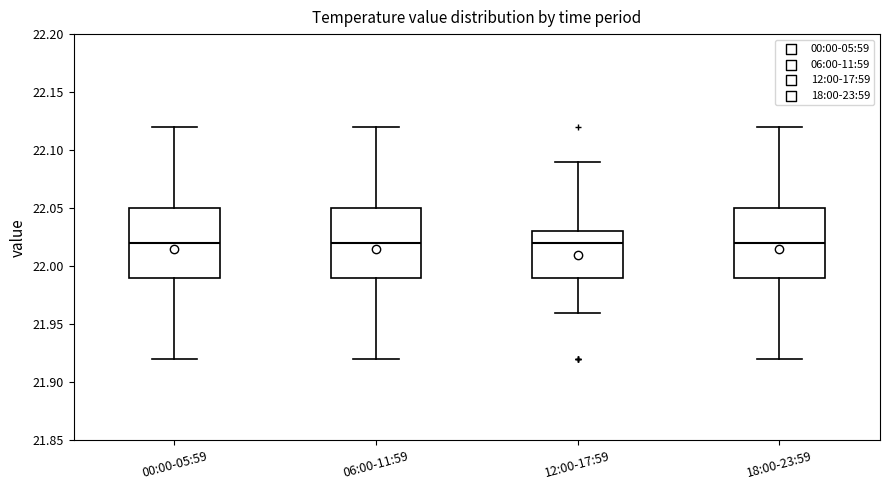

Reading left to right, transcribe this box plot: for each box, give where its median line is, the range the box spans, and where its two whiskers end, as read against the y-axis. The values are not printed on the chart, so give them approximately, as read against the axis.

00:00-05:59: median 22.02, box 21.99 to 22.05, whiskers 21.92 to 22.12
06:00-11:59: median 22.02, box 21.99 to 22.05, whiskers 21.92 to 22.12
12:00-17:59: median 22.02, box 21.99 to 22.03, whiskers 21.96 to 22.09
18:00-23:59: median 22.02, box 21.99 to 22.05, whiskers 21.92 to 22.12